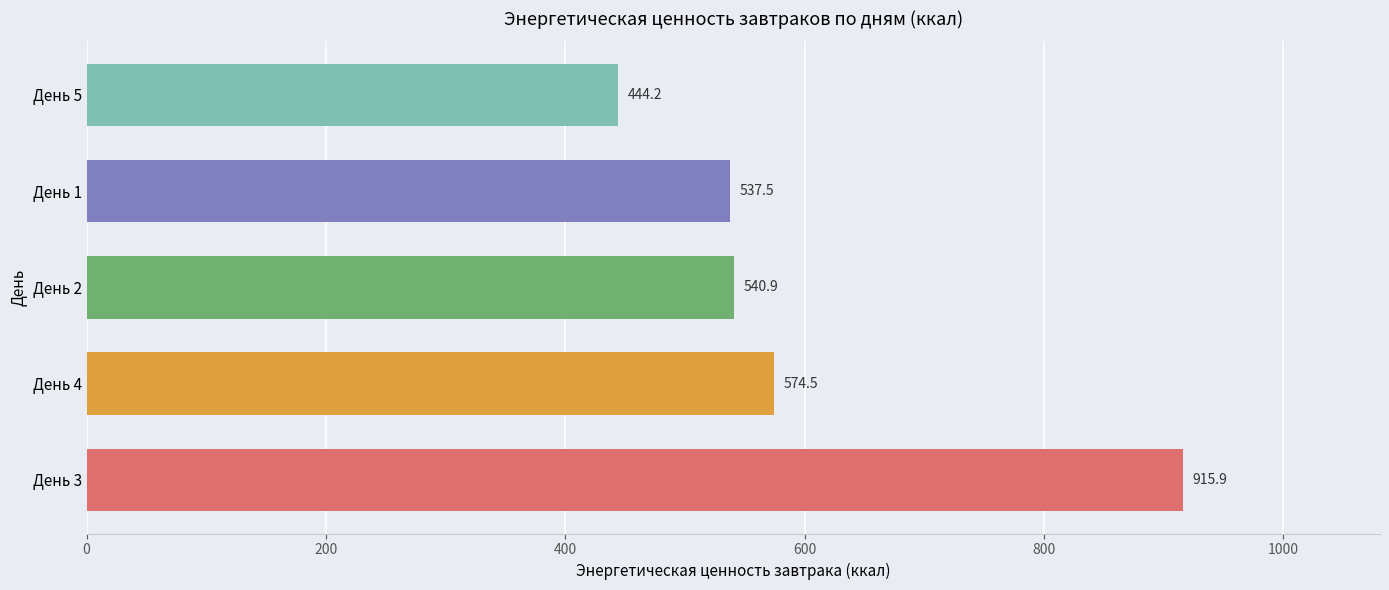

How many series are shown in this chart?

1